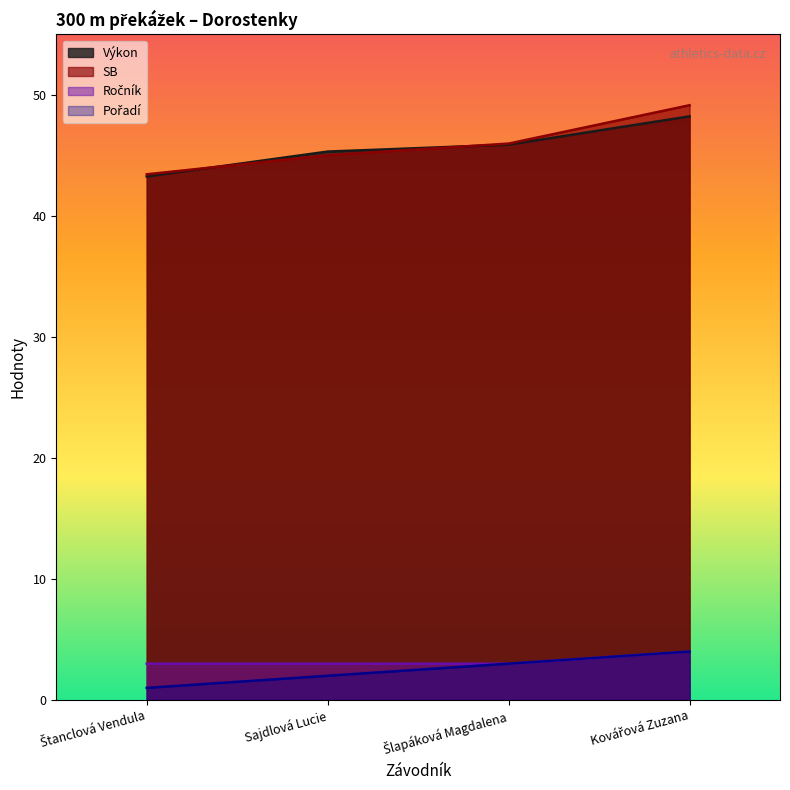

What is the average value of the Ročník series?

3.2